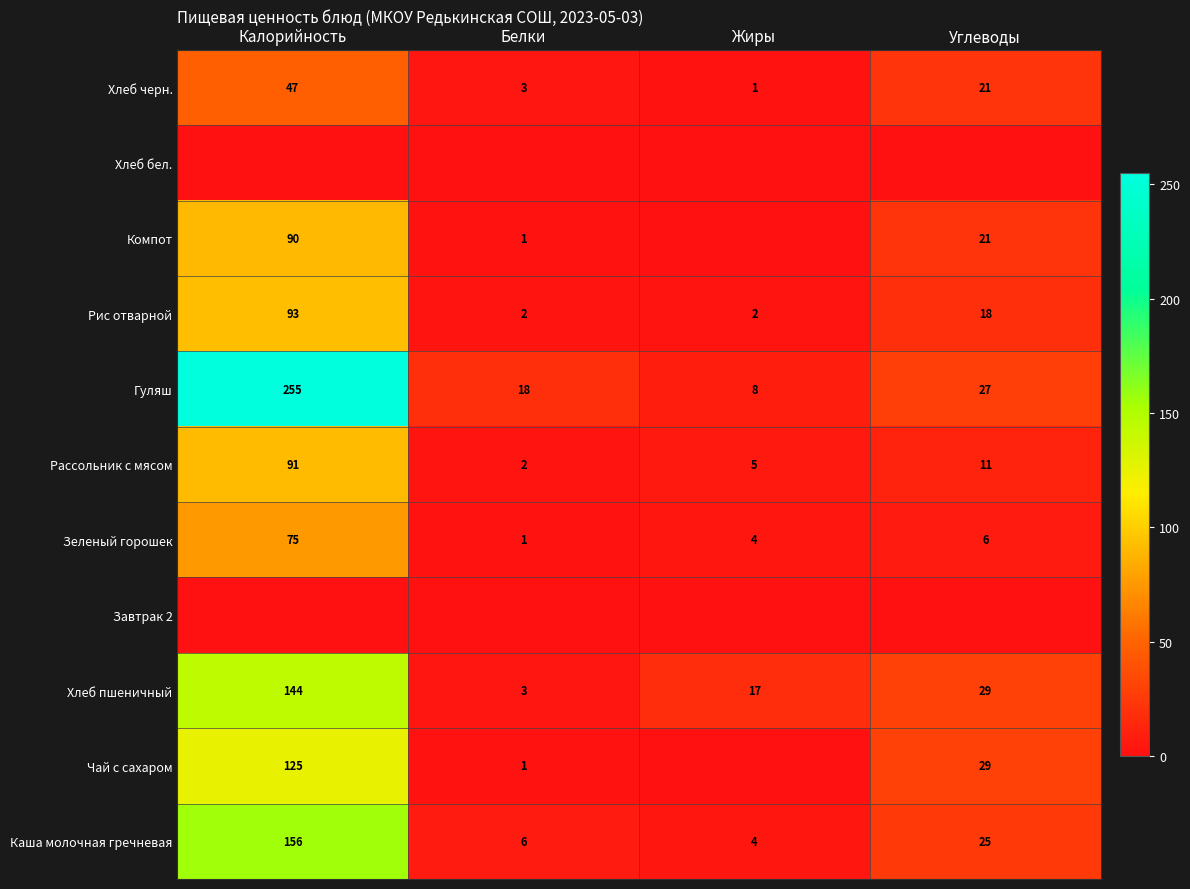

Is it true that Зеленый горошек equals 75 at Калорийность?

True